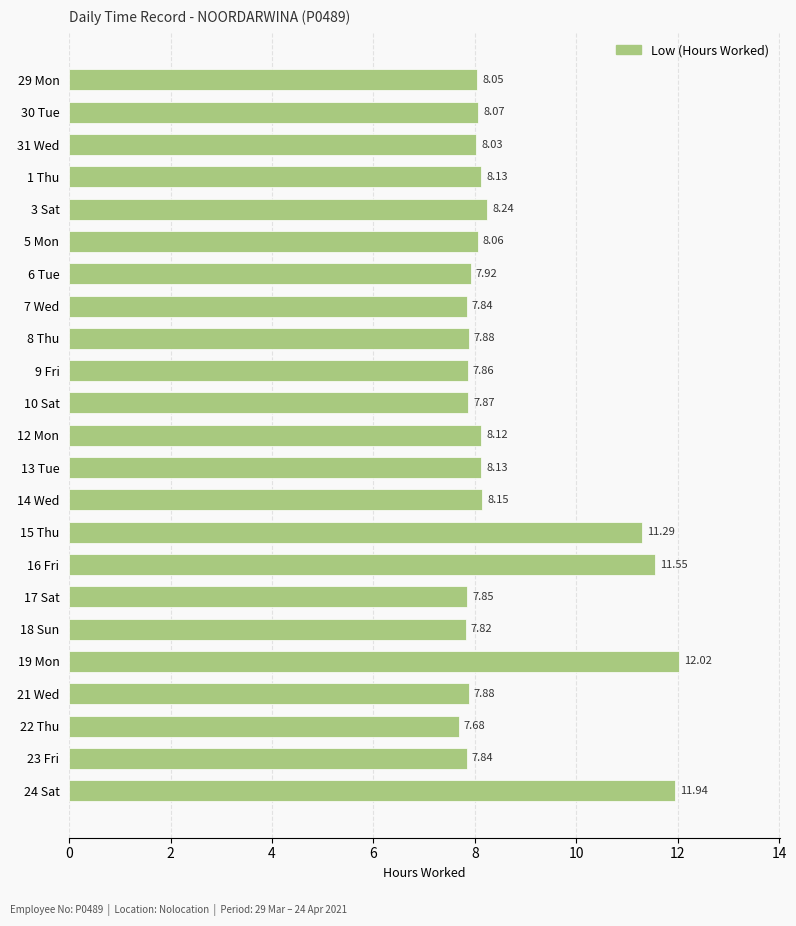

Which has a higher value, 29 Mon or 5 Mon?

5 Mon